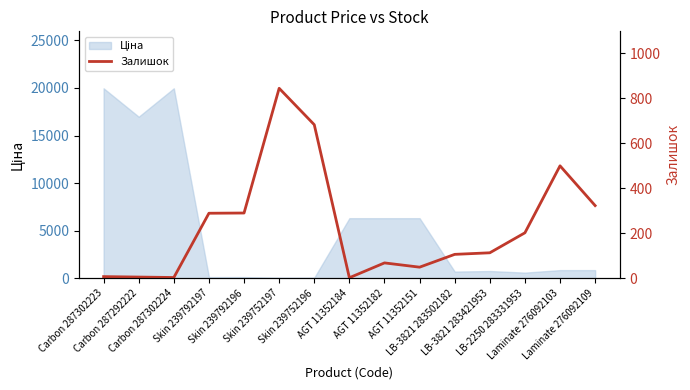

At which label does the data first exceed 113?

Skin 239792197